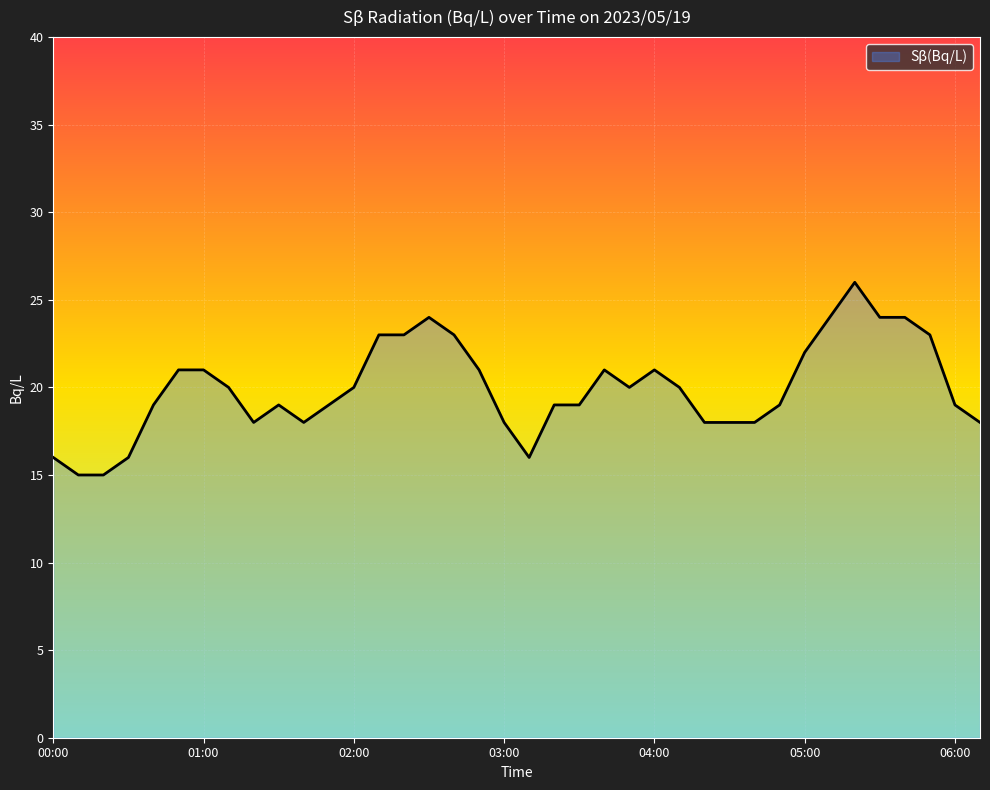

What is the minimum value shown in the chart?

15